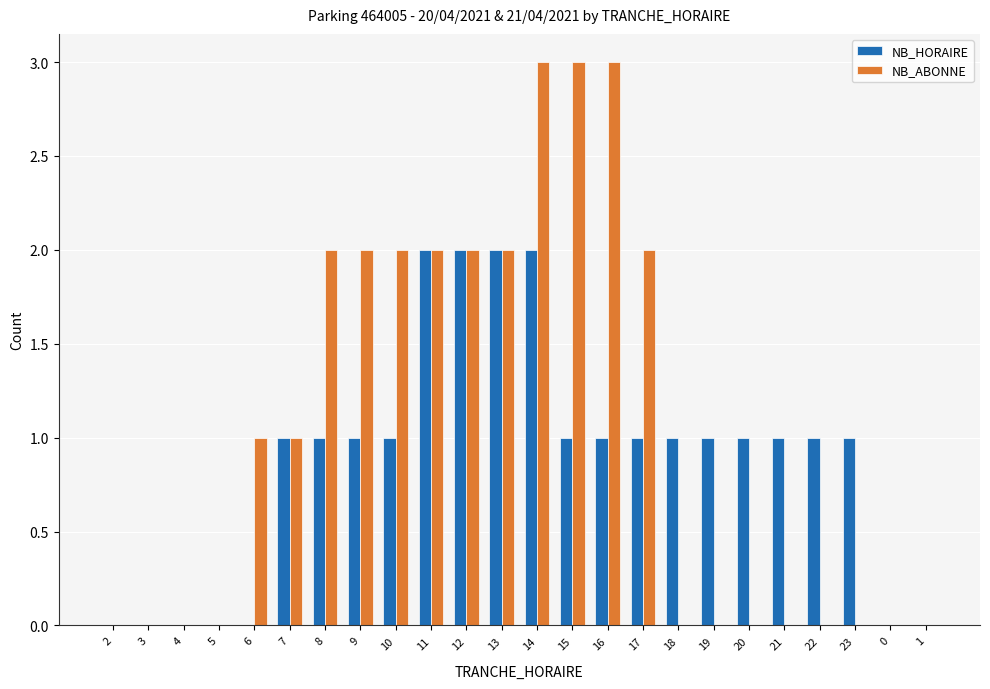

What is the approximate value of NB_ABONNE at 15?

3